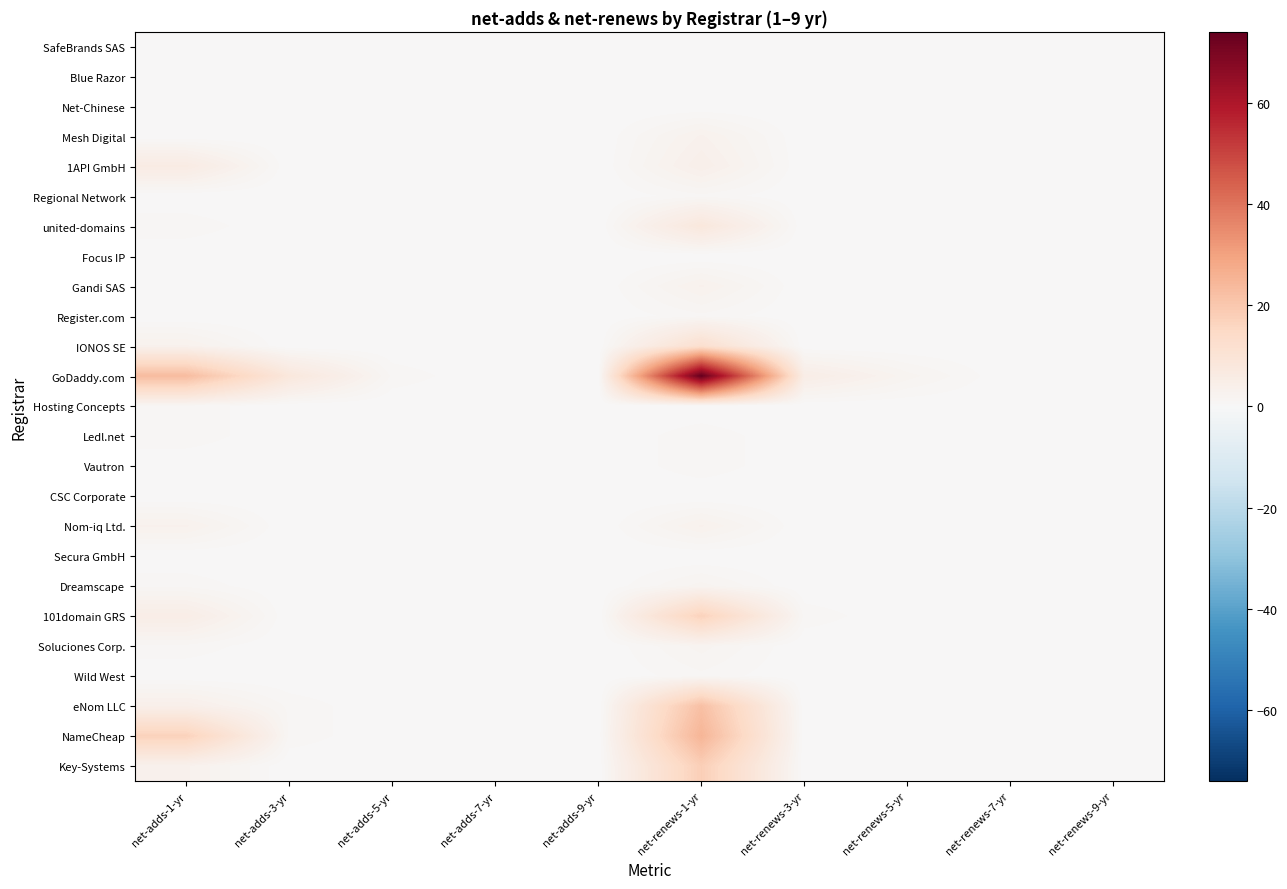

Reading right to left, what are all the values shown in this chart?

SafeBrands SAS: net-renews-9-yr=0	net-renews-7-yr=0	net-renews-5-yr=0	net-renews-3-yr=0	net-renews-1-yr=0	net-adds-9-yr=0	net-adds-7-yr=0	net-adds-5-yr=0	net-adds-3-yr=0	net-adds-1-yr=0
Blue Razor: net-renews-9-yr=0	net-renews-7-yr=0	net-renews-5-yr=0	net-renews-3-yr=0	net-renews-1-yr=0	net-adds-9-yr=0	net-adds-7-yr=0	net-adds-5-yr=0	net-adds-3-yr=0	net-adds-1-yr=0
Net-Chinese: net-renews-9-yr=0	net-renews-7-yr=0	net-renews-5-yr=0	net-renews-3-yr=0	net-renews-1-yr=0	net-adds-9-yr=0	net-adds-7-yr=0	net-adds-5-yr=0	net-adds-3-yr=0	net-adds-1-yr=0
Mesh Digital: net-renews-9-yr=0	net-renews-7-yr=0	net-renews-5-yr=0	net-renews-3-yr=0	net-renews-1-yr=3	net-adds-9-yr=0	net-adds-7-yr=0	net-adds-5-yr=0	net-adds-3-yr=0	net-adds-1-yr=0
1API GmbH: net-renews-9-yr=0	net-renews-7-yr=0	net-renews-5-yr=0	net-renews-3-yr=0	net-renews-1-yr=4	net-adds-9-yr=0	net-adds-7-yr=0	net-adds-5-yr=0	net-adds-3-yr=0	net-adds-1-yr=6
Regional Network: net-renews-9-yr=0	net-renews-7-yr=0	net-renews-5-yr=0	net-renews-3-yr=0	net-renews-1-yr=1	net-adds-9-yr=0	net-adds-7-yr=0	net-adds-5-yr=0	net-adds-3-yr=0	net-adds-1-yr=0
united-domains: net-renews-9-yr=0	net-renews-7-yr=0	net-renews-5-yr=0	net-renews-3-yr=0	net-renews-1-yr=8	net-adds-9-yr=0	net-adds-7-yr=0	net-adds-5-yr=0	net-adds-3-yr=0	net-adds-1-yr=1
Focus IP: net-renews-9-yr=0	net-renews-7-yr=0	net-renews-5-yr=0	net-renews-3-yr=0	net-renews-1-yr=0	net-adds-9-yr=0	net-adds-7-yr=0	net-adds-5-yr=0	net-adds-3-yr=0	net-adds-1-yr=0
Gandi SAS: net-renews-9-yr=0	net-renews-7-yr=0	net-renews-5-yr=0	net-renews-3-yr=0	net-renews-1-yr=3	net-adds-9-yr=0	net-adds-7-yr=0	net-adds-5-yr=0	net-adds-3-yr=0	net-adds-1-yr=0
Register.com: net-renews-9-yr=0	net-renews-7-yr=0	net-renews-5-yr=0	net-renews-3-yr=0	net-renews-1-yr=1	net-adds-9-yr=0	net-adds-7-yr=0	net-adds-5-yr=0	net-adds-3-yr=0	net-adds-1-yr=0
IONOS SE: net-renews-9-yr=0	net-renews-7-yr=0	net-renews-5-yr=0	net-renews-3-yr=0	net-renews-1-yr=12	net-adds-9-yr=0	net-adds-7-yr=0	net-adds-5-yr=0	net-adds-3-yr=0	net-adds-1-yr=3
GoDaddy.com: net-renews-9-yr=0	net-renews-7-yr=0	net-renews-5-yr=2	net-renews-3-yr=5	net-renews-1-yr=74	net-adds-9-yr=0	net-adds-7-yr=0	net-adds-5-yr=1	net-adds-3-yr=8	net-adds-1-yr=23
Hosting Concepts: net-renews-9-yr=0	net-renews-7-yr=0	net-renews-5-yr=0	net-renews-3-yr=0	net-renews-1-yr=0	net-adds-9-yr=0	net-adds-7-yr=0	net-adds-5-yr=0	net-adds-3-yr=0	net-adds-1-yr=1
Ledl.net: net-renews-9-yr=0	net-renews-7-yr=0	net-renews-5-yr=0	net-renews-3-yr=0	net-renews-1-yr=1	net-adds-9-yr=0	net-adds-7-yr=0	net-adds-5-yr=0	net-adds-3-yr=0	net-adds-1-yr=1
Vautron: net-renews-9-yr=0	net-renews-7-yr=0	net-renews-5-yr=0	net-renews-3-yr=0	net-renews-1-yr=1	net-adds-9-yr=0	net-adds-7-yr=0	net-adds-5-yr=0	net-adds-3-yr=0	net-adds-1-yr=0
CSC Corporate: net-renews-9-yr=0	net-renews-7-yr=0	net-renews-5-yr=0	net-renews-3-yr=0	net-renews-1-yr=0	net-adds-9-yr=0	net-adds-7-yr=0	net-adds-5-yr=0	net-adds-3-yr=0	net-adds-1-yr=0
Nom-iq Ltd.: net-renews-9-yr=0	net-renews-7-yr=0	net-renews-5-yr=0	net-renews-3-yr=0	net-renews-1-yr=3	net-adds-9-yr=0	net-adds-7-yr=0	net-adds-5-yr=0	net-adds-3-yr=0	net-adds-1-yr=3
Secura GmbH: net-renews-9-yr=0	net-renews-7-yr=0	net-renews-5-yr=0	net-renews-3-yr=0	net-renews-1-yr=0	net-adds-9-yr=0	net-adds-7-yr=0	net-adds-5-yr=0	net-adds-3-yr=0	net-adds-1-yr=0
Dreamscape: net-renews-9-yr=0	net-renews-7-yr=0	net-renews-5-yr=0	net-renews-3-yr=0	net-renews-1-yr=2	net-adds-9-yr=0	net-adds-7-yr=0	net-adds-5-yr=0	net-adds-3-yr=0	net-adds-1-yr=1
101domain GRS: net-renews-9-yr=0	net-renews-7-yr=0	net-renews-5-yr=0	net-renews-3-yr=1	net-renews-1-yr=17	net-adds-9-yr=0	net-adds-7-yr=0	net-adds-5-yr=0	net-adds-3-yr=0	net-adds-1-yr=5
Soluciones Corp.: net-renews-9-yr=0	net-renews-7-yr=0	net-renews-5-yr=0	net-renews-3-yr=0	net-renews-1-yr=2	net-adds-9-yr=0	net-adds-7-yr=0	net-adds-5-yr=0	net-adds-3-yr=0	net-adds-1-yr=1
Wild West: net-renews-9-yr=0	net-renews-7-yr=0	net-renews-5-yr=0	net-renews-3-yr=0	net-renews-1-yr=1	net-adds-9-yr=0	net-adds-7-yr=0	net-adds-5-yr=0	net-adds-3-yr=0	net-adds-1-yr=0
eNom LLC: net-renews-9-yr=0	net-renews-7-yr=0	net-renews-5-yr=0	net-renews-3-yr=0	net-renews-1-yr=22	net-adds-9-yr=0	net-adds-7-yr=0	net-adds-5-yr=0	net-adds-3-yr=1	net-adds-1-yr=4
NameCheap: net-renews-9-yr=0	net-renews-7-yr=0	net-renews-5-yr=0	net-renews-3-yr=0	net-renews-1-yr=25	net-adds-9-yr=0	net-adds-7-yr=0	net-adds-5-yr=0	net-adds-3-yr=1	net-adds-1-yr=17
Key-Systems: net-renews-9-yr=0	net-renews-7-yr=0	net-renews-5-yr=0	net-renews-3-yr=0	net-renews-1-yr=18	net-adds-9-yr=0	net-adds-7-yr=0	net-adds-5-yr=0	net-adds-3-yr=0	net-adds-1-yr=3